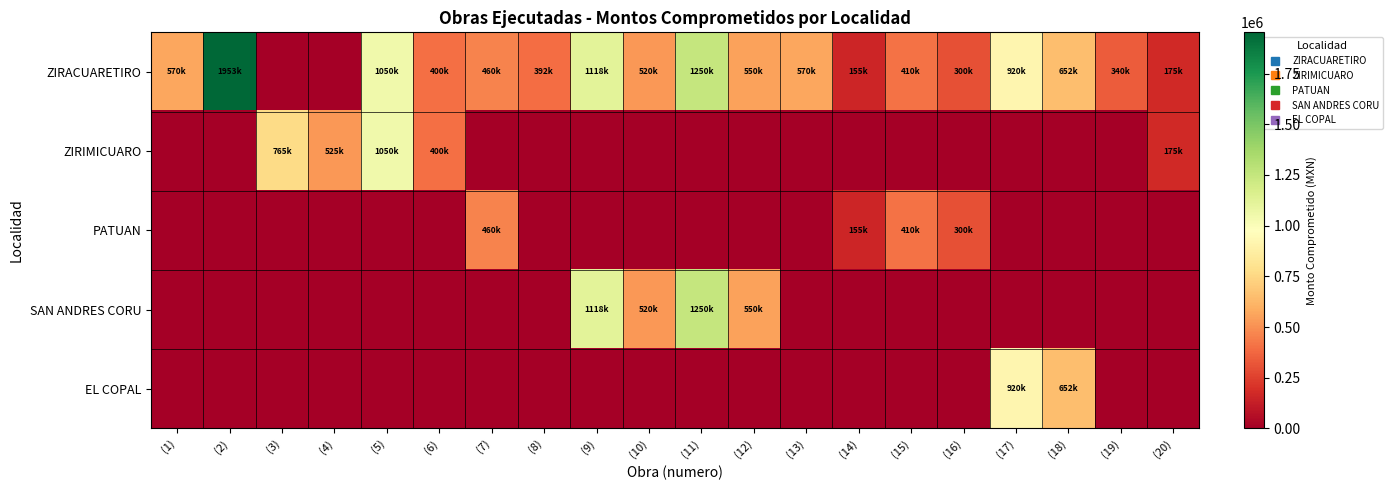

At (18), list the series in order from largest to smallest.

ZIRACUARETIRO, EL COPAL, ZIRIMICUARO, PATUAN, SAN ANDRES CORU